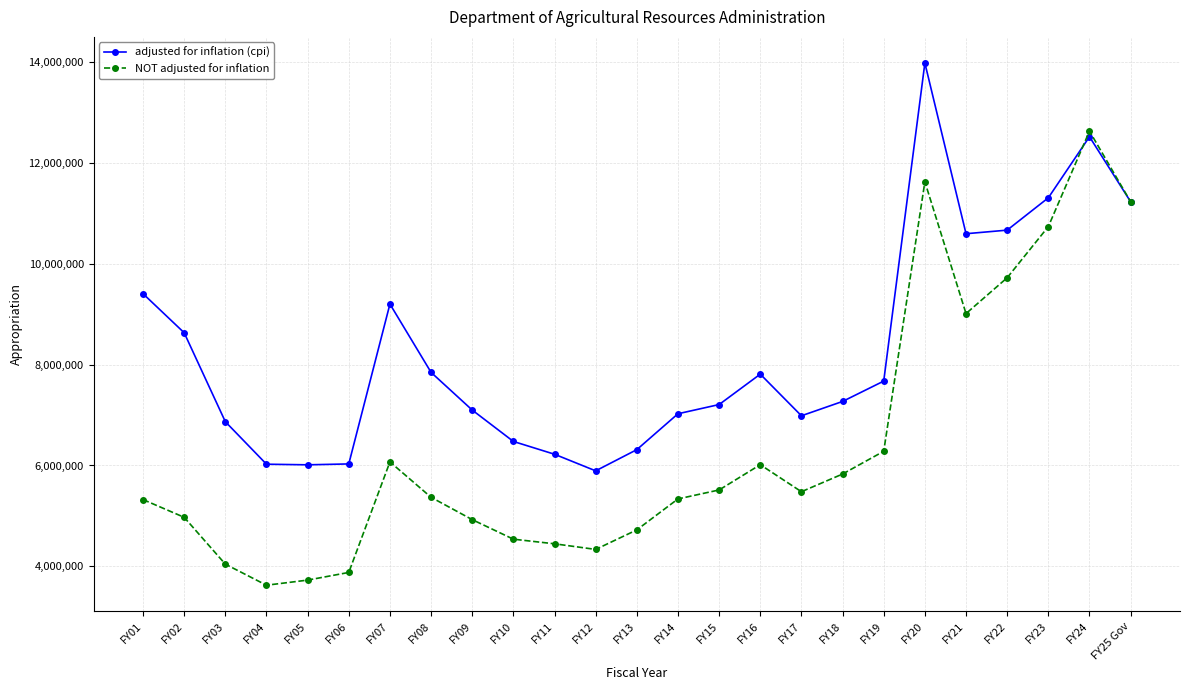

What is the difference between the maximum and second lowest values in the NOT adjusted for inflation series?

8907926